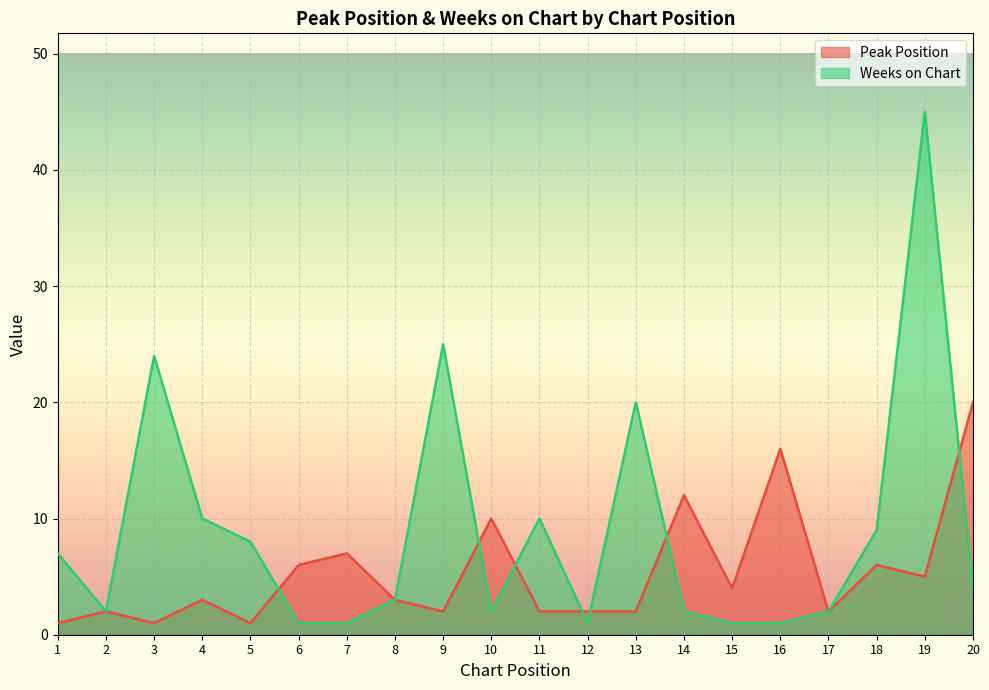

How many interior local peaks does the Peak Position series have?

7